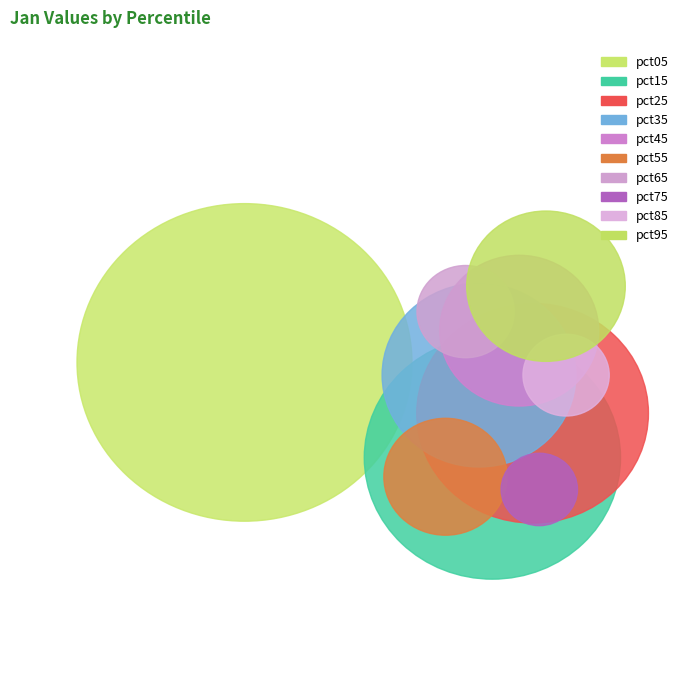

To the nearest percent, what is the difference between the largest and smallest slice percentages?

15%